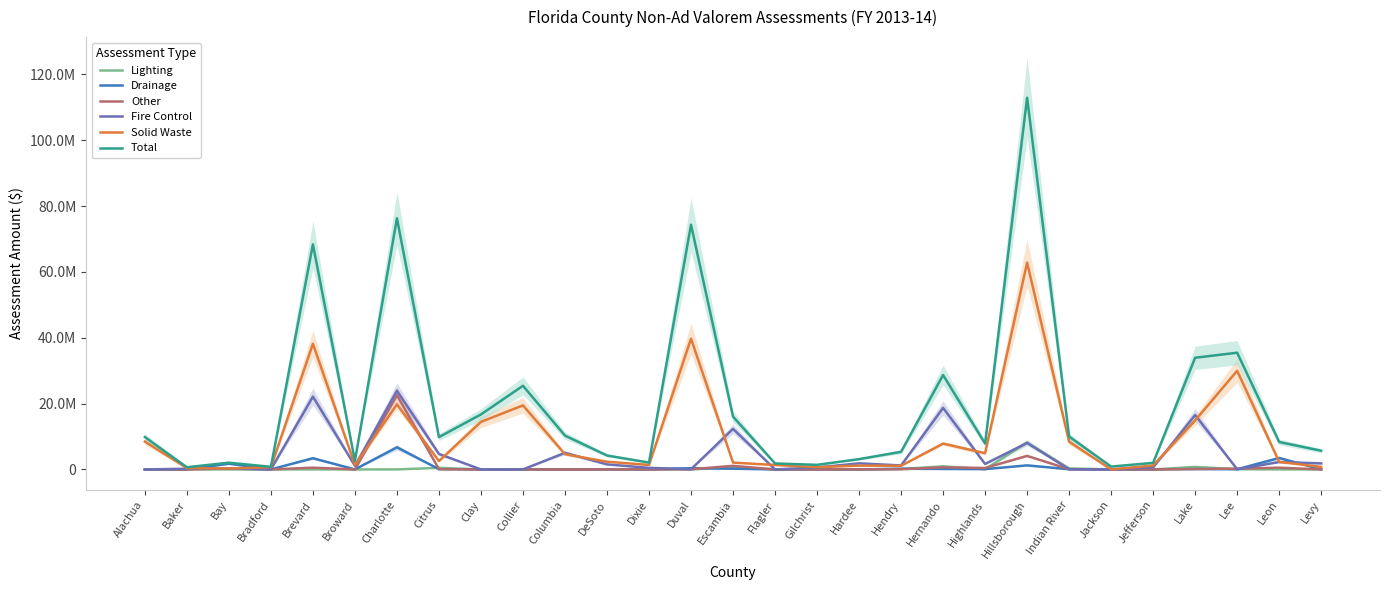

How many lines are shown in the chart?

6